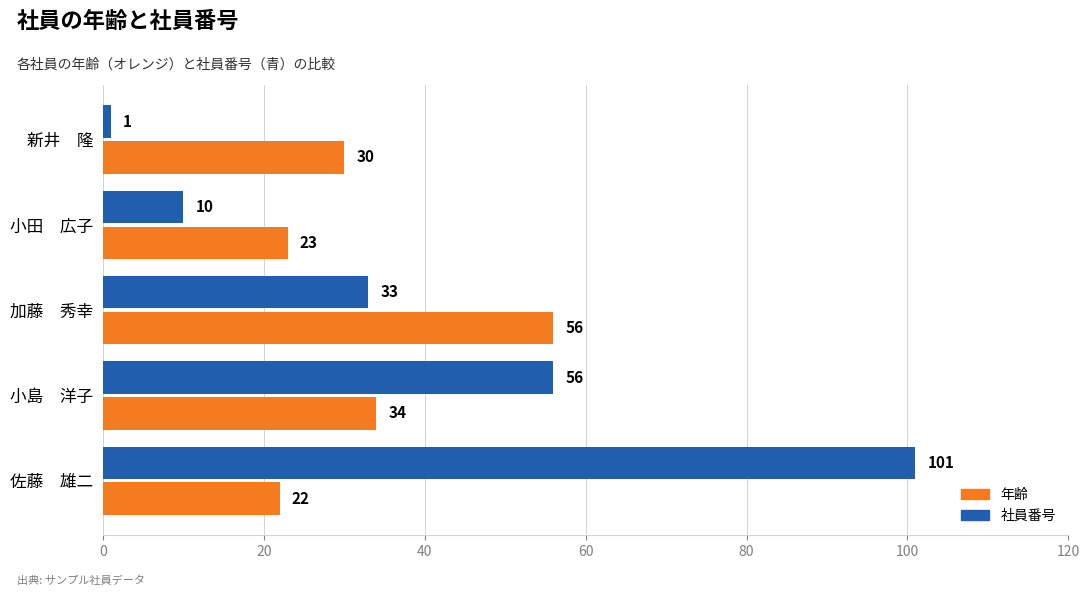

Read the 年齢 value at 新井　隆, to the nearest 5.

30